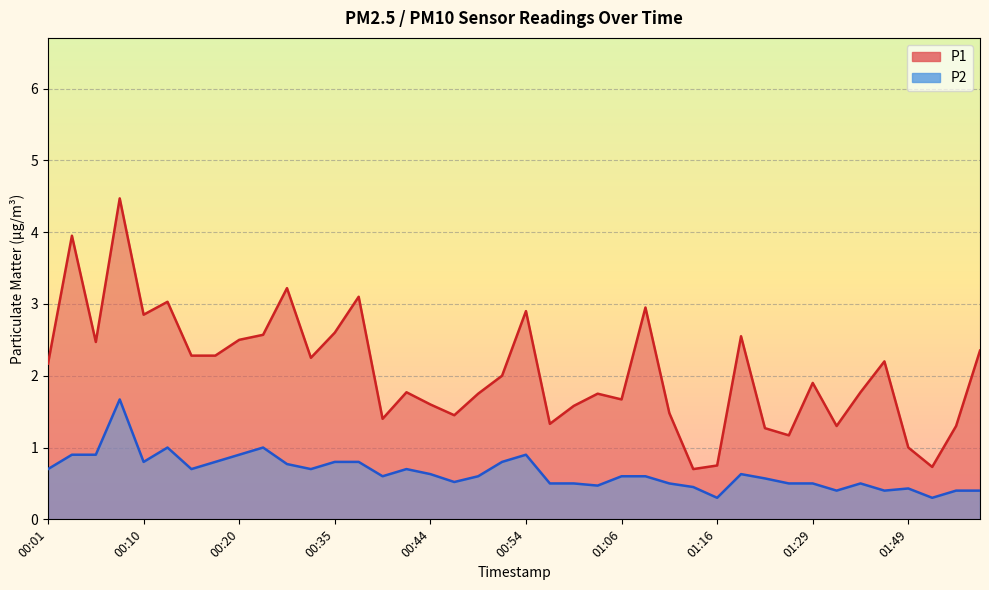

Is it true that P1 equals 3.1 at 00:37?

True